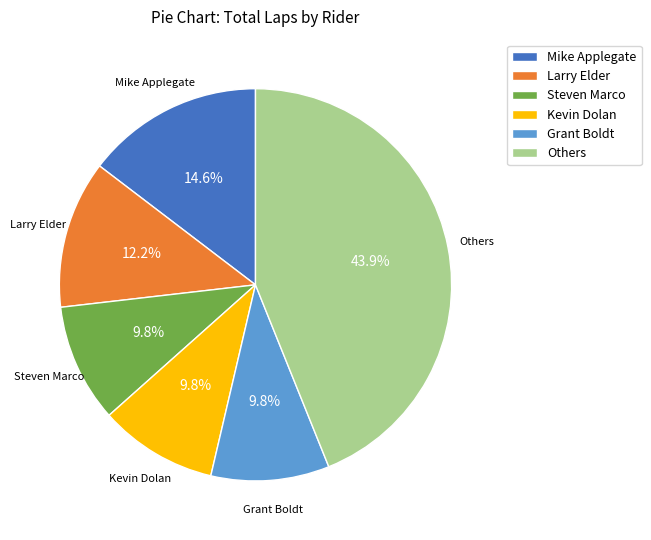

What percentage do Grant Boldt and Larry Elder together represent?

22.0%